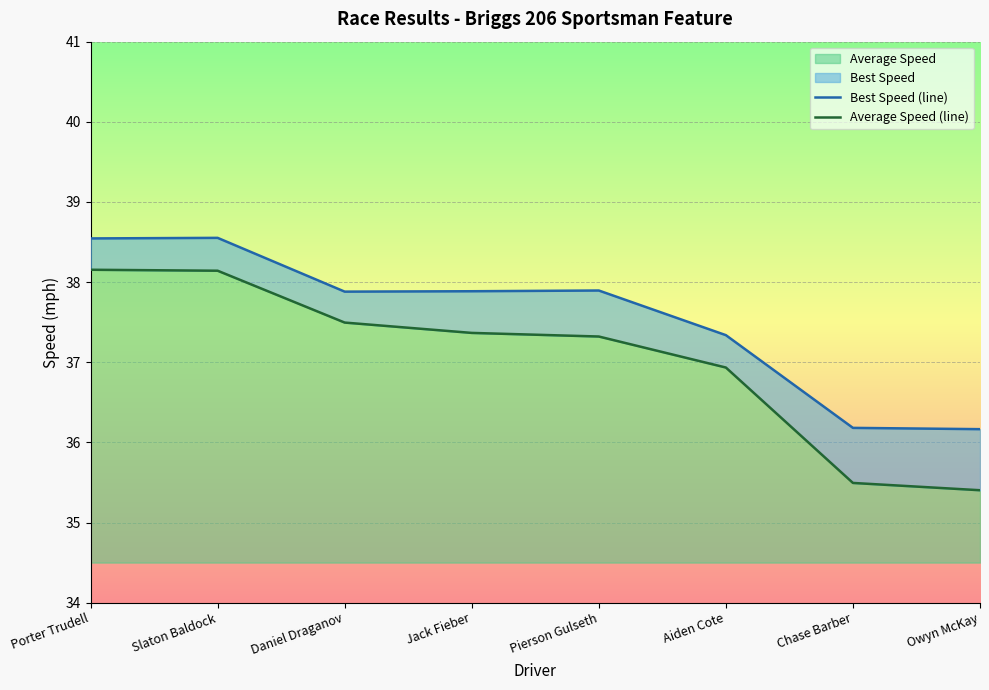

Which series changed the most between Daniel Draganov and Chase Barber?

Average Speed (line)